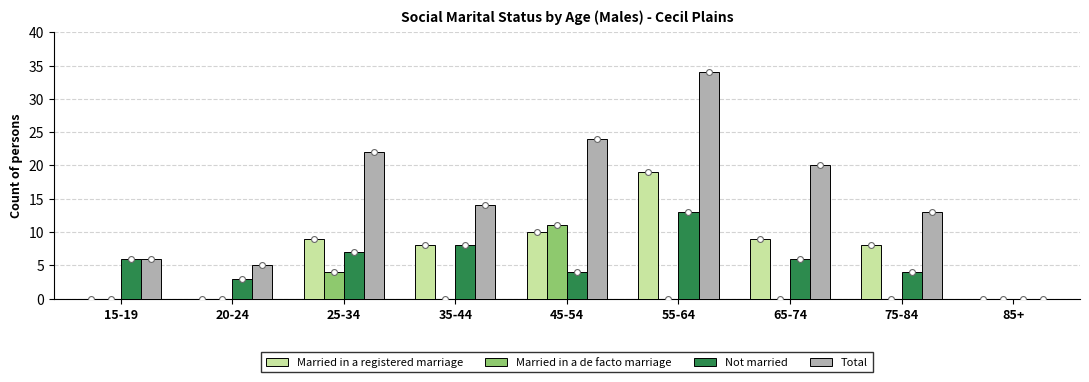

Which series reaches the maximum Y coordinate?

Total